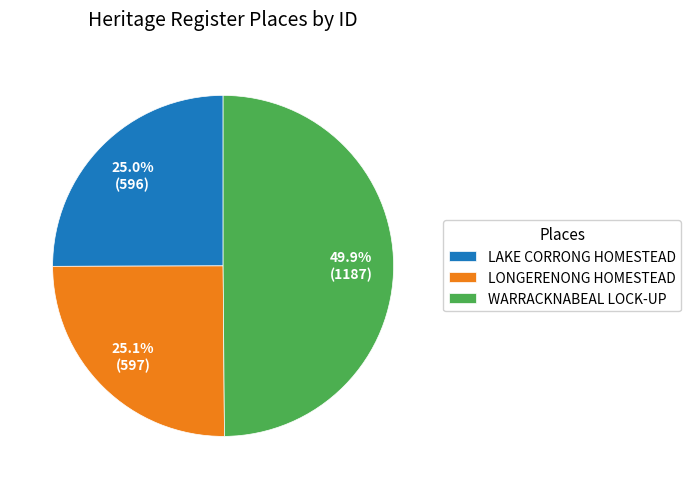

What is the ratio of the value at WARRACKNABEAL LOCK-UP to the value at LAKE CORRONG HOMESTEAD?

2.0